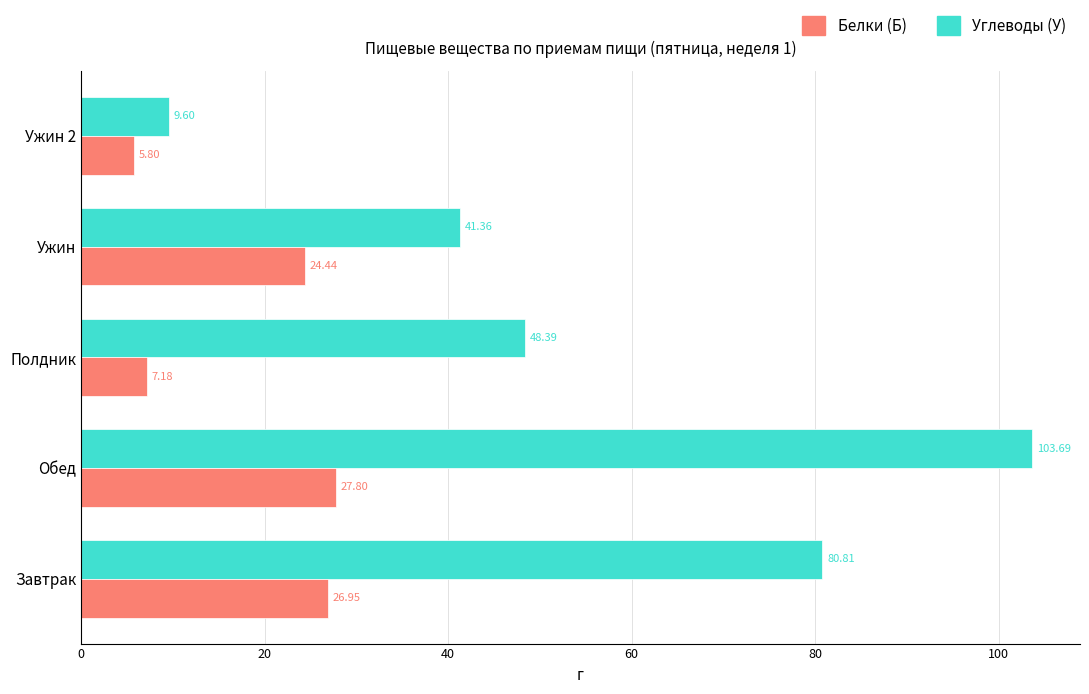

What is the lowest value of the Белки (Б) series?

5.8